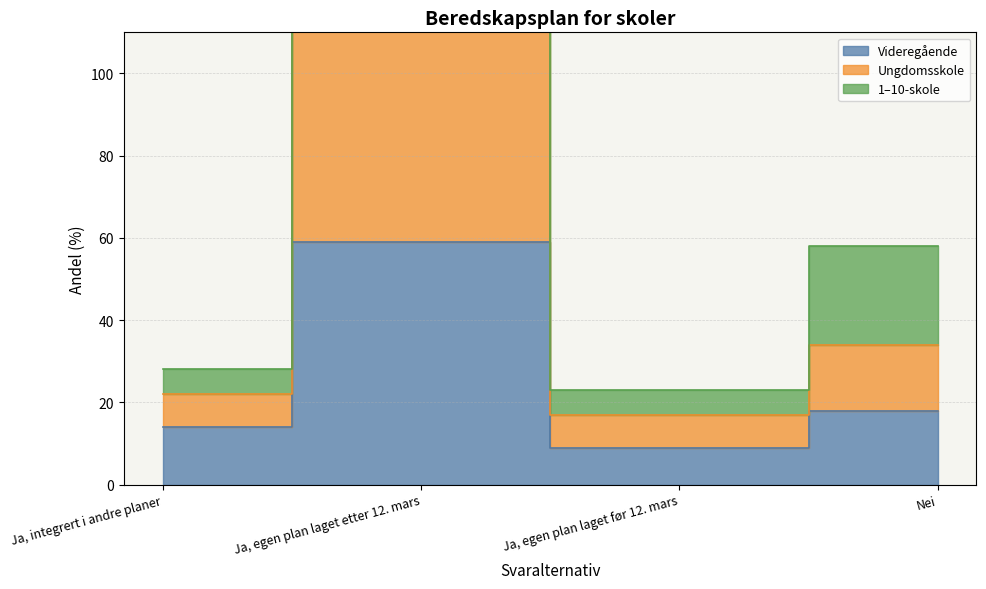

Reading left to right, list all the values displayed in this chart.

Videregående: 14	59	9	18
Ungdomsskole: 22	128	17	34
1–10-skole: 28	192	23	58